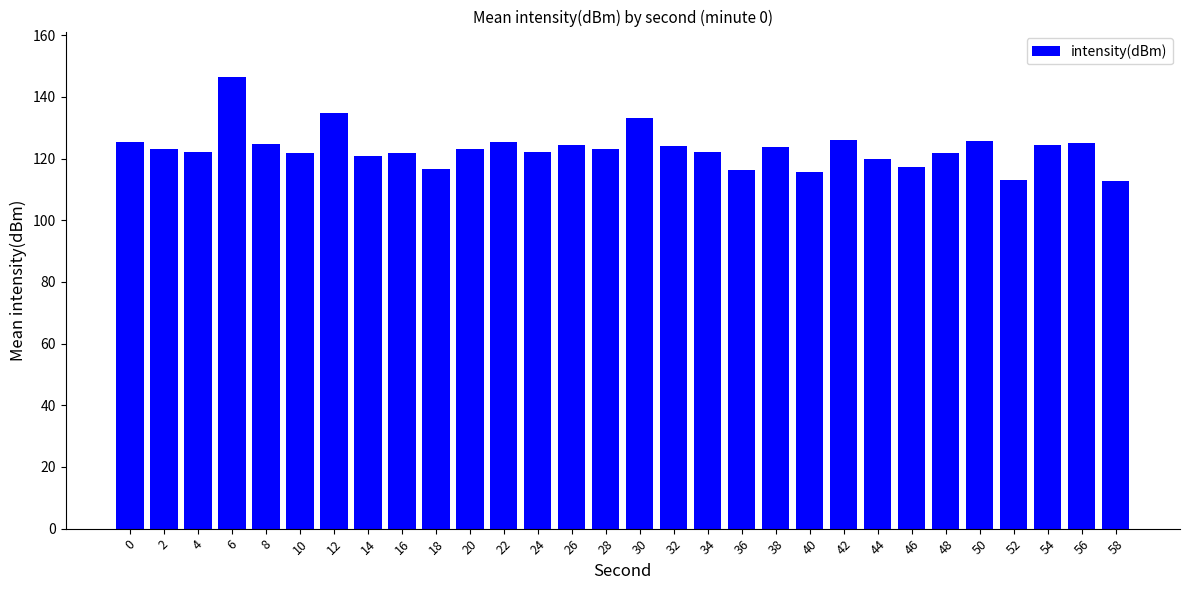

The value at 8 is 124.7. True or false?

True